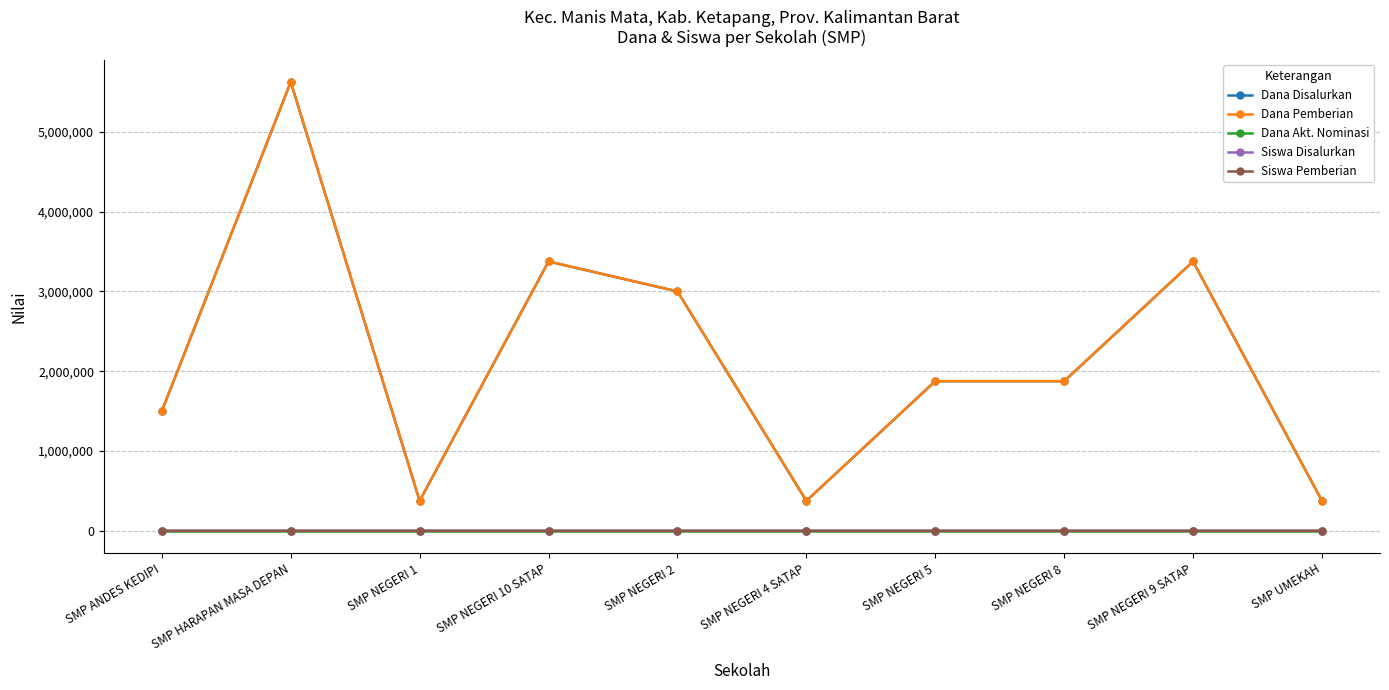

What is the total value across all series at SMP NEGERI 2?

6000016